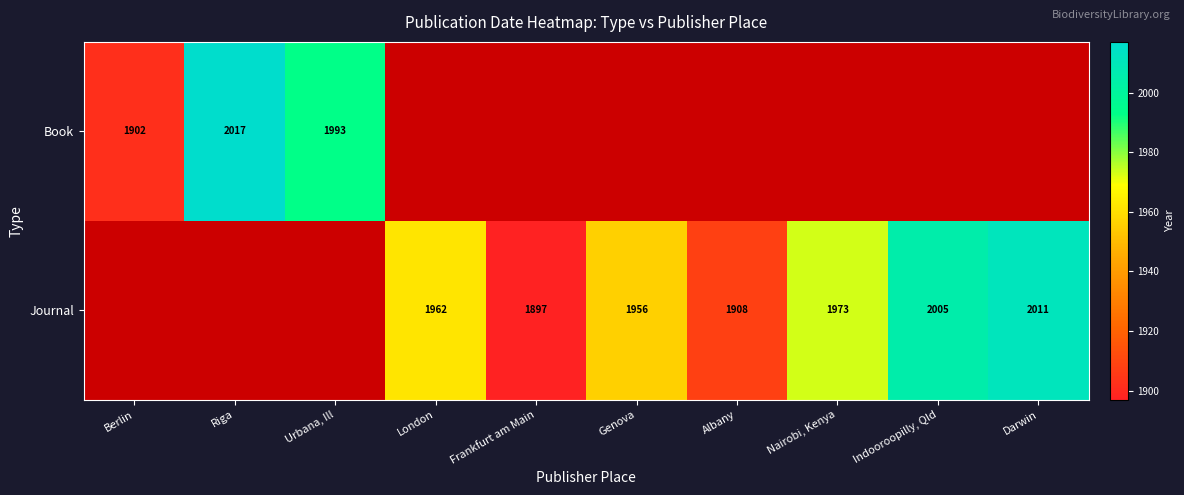

The Journal series shows 1908 at Albany. True or false?

True